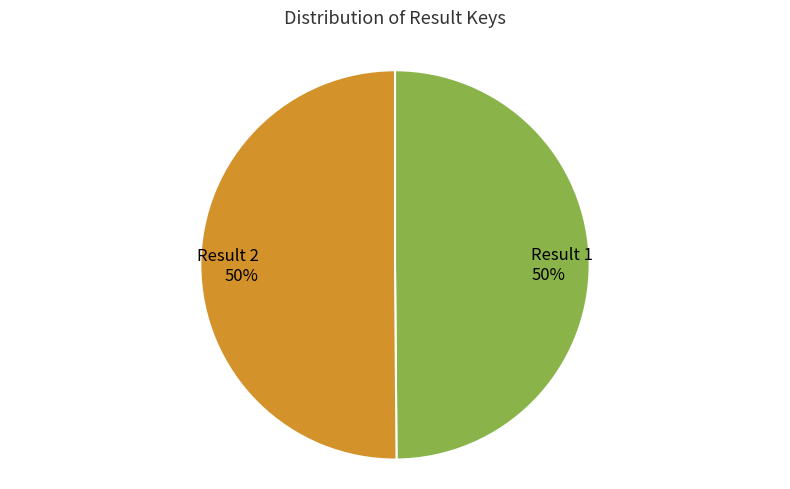

How many slices are in this pie chart?

2